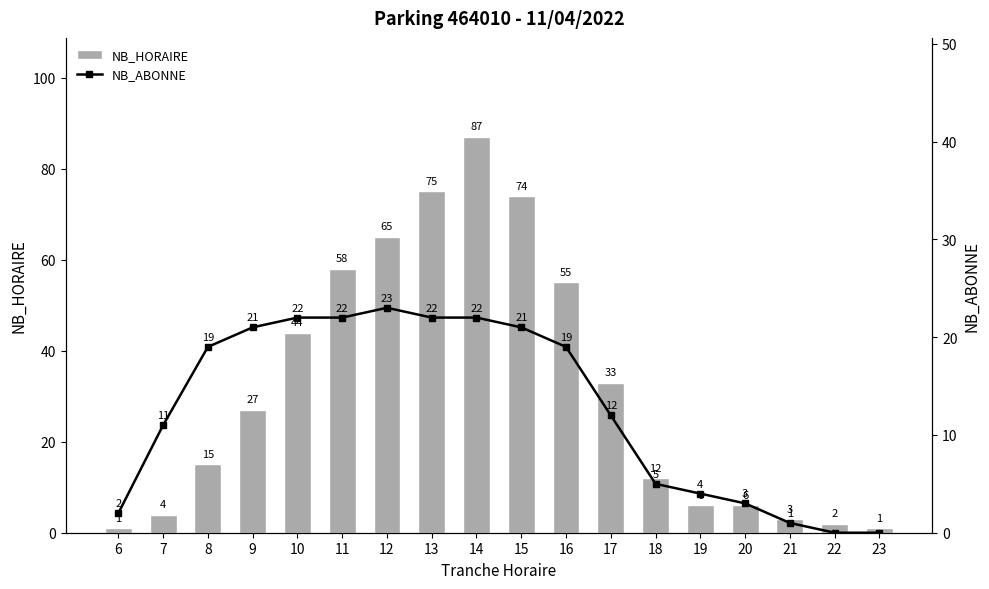

Reading left to right, extract all data points from this chart.

NB_HORAIRE: 6=1	7=4	8=15	9=27	10=44	11=58	12=65	13=75	14=87	15=74	16=55	17=33	18=12	19=6	20=6	21=3	22=2	23=1
NB_ABONNE: 6=2	7=11	8=19	9=21	10=22	11=22	12=23	13=22	14=22	15=21	16=19	17=12	18=5	19=4	20=3	21=1	22=0	23=0